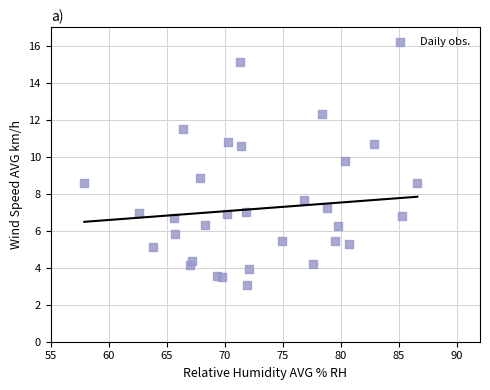

What is the range of Y values (max minus min)?

12.0